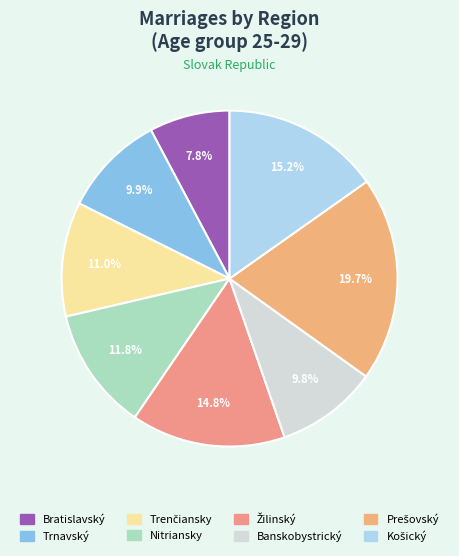

What is the largest slice in the pie chart?

Prešovský